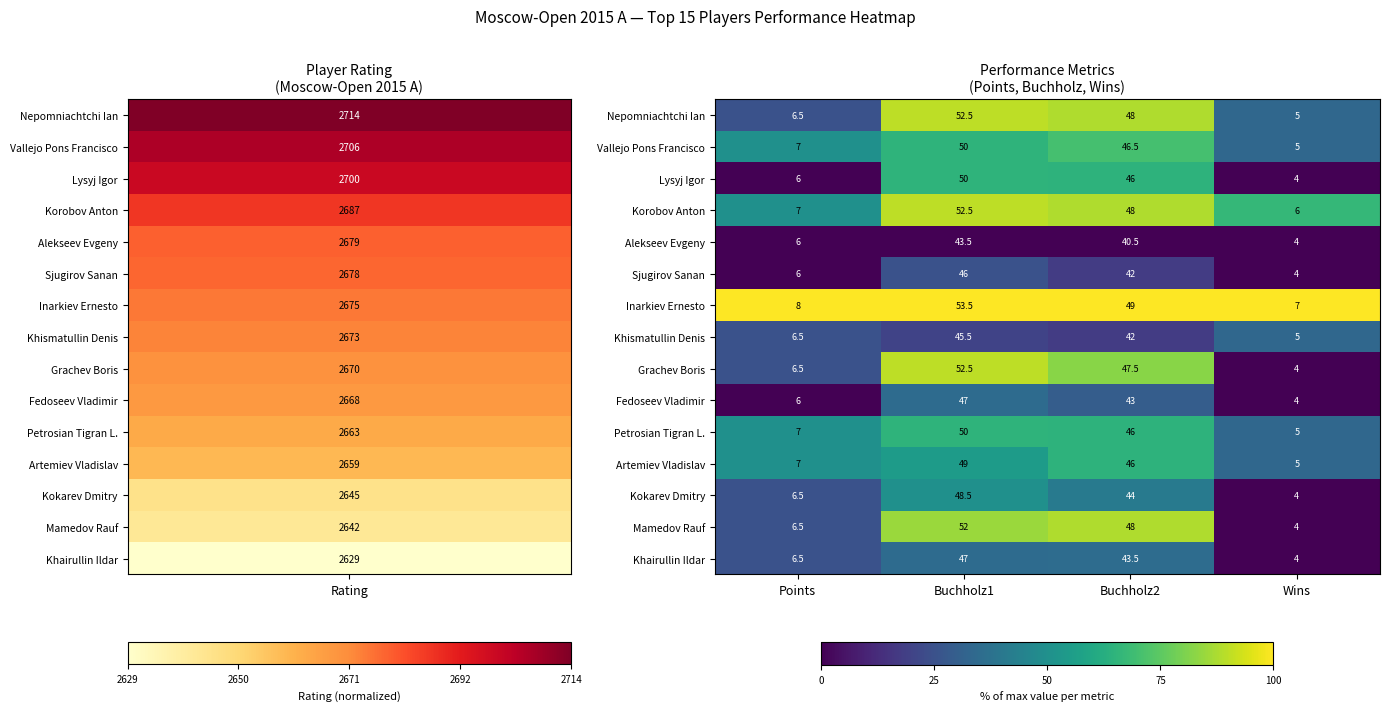

Rank the categories by Nepomniachtchi Ian value from highest to lowest.

Buchholz1, Buchholz2, Points, Wins